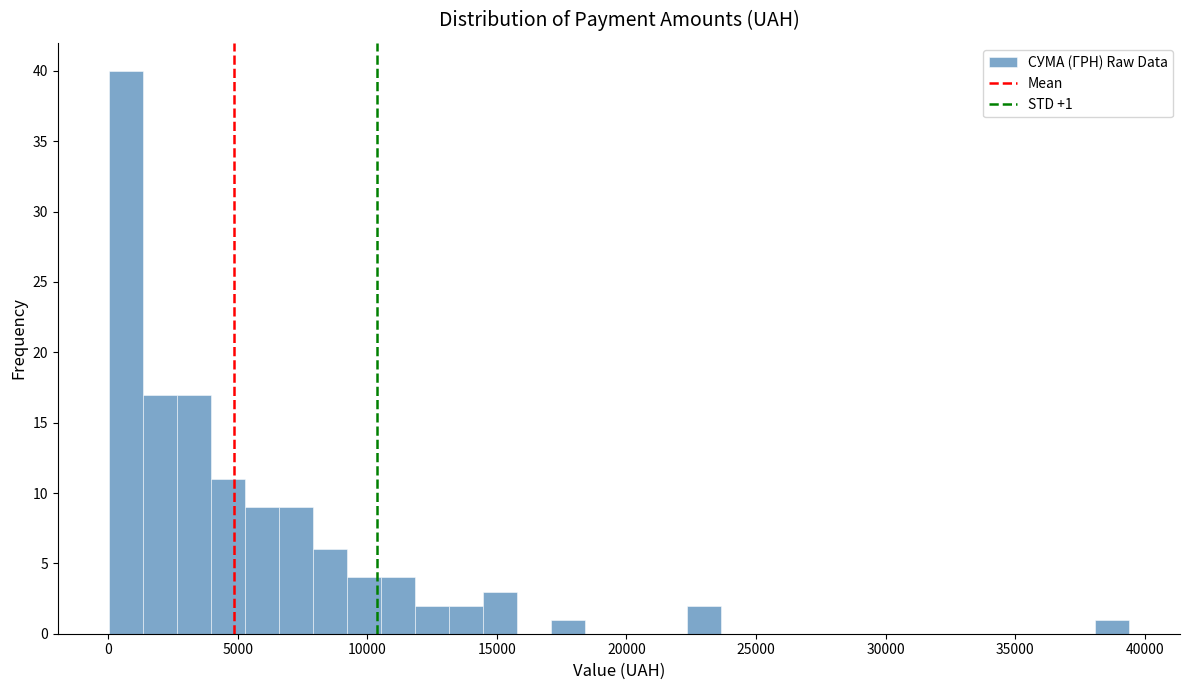

Around what value on the x-axis is the tallest bar? Give the approximate position of its centre, as read against the axis.

500